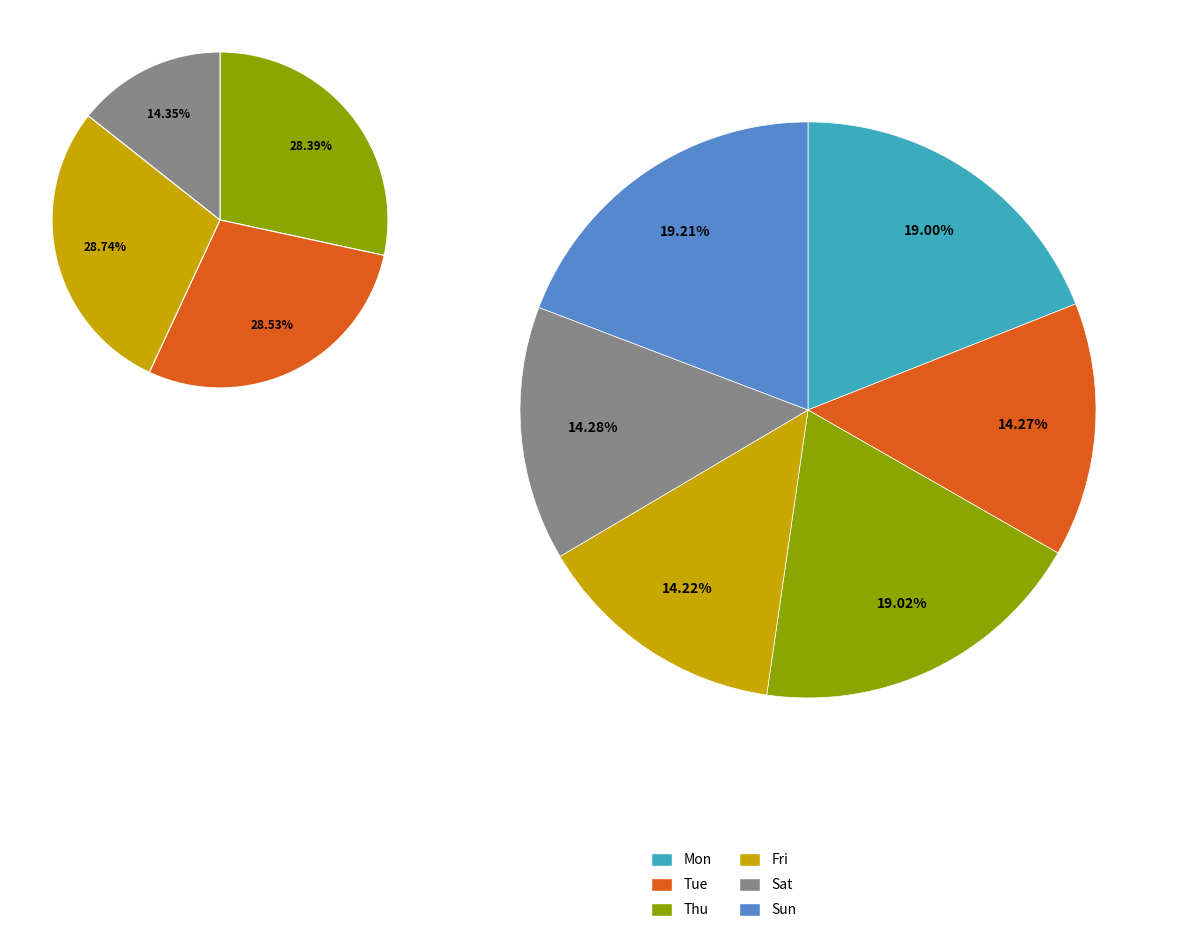

Between 1 and 8, which is larger?

8